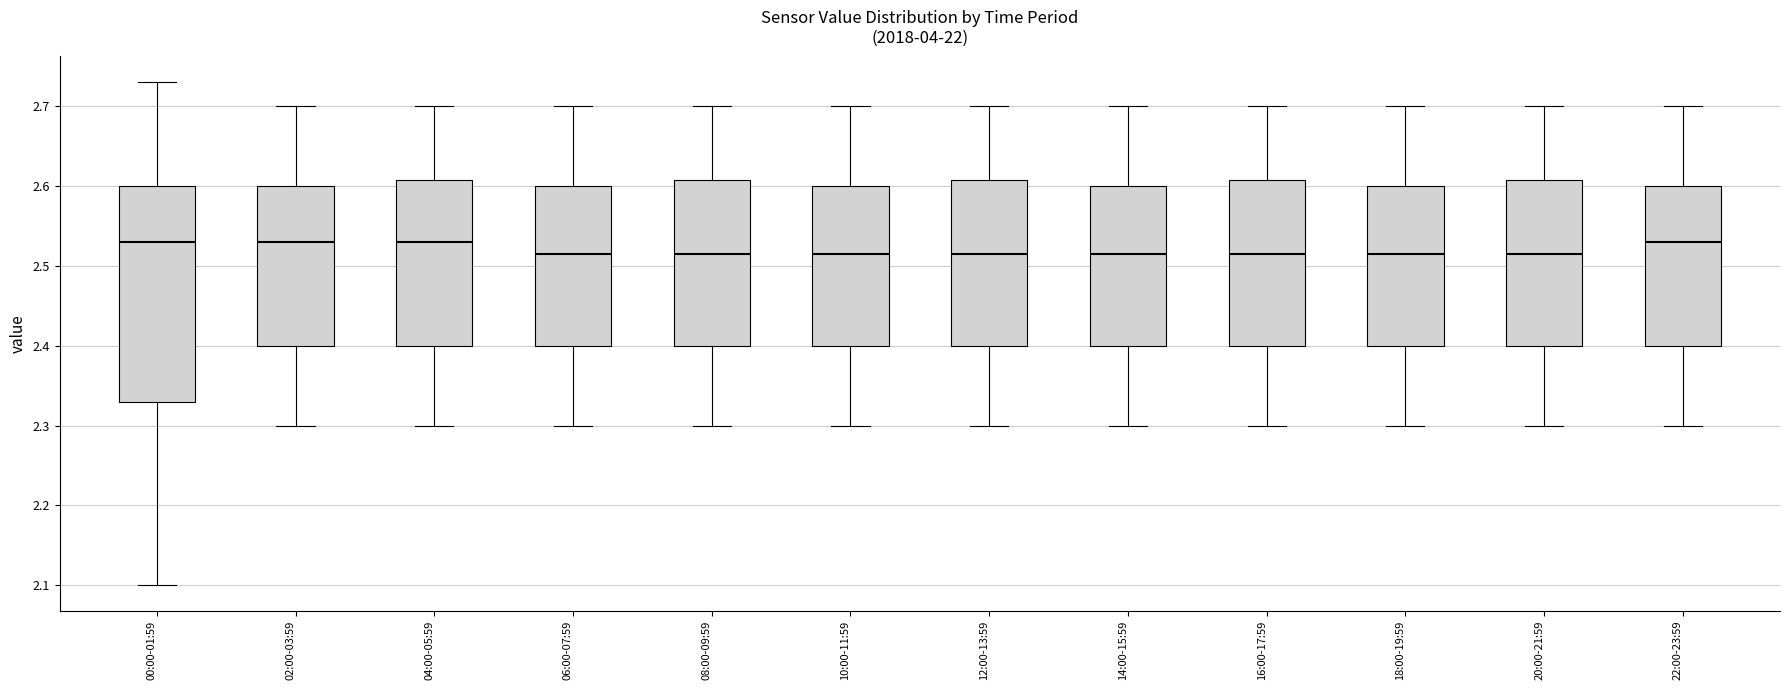

Reading left to right, transcribe this box plot: for each box, give where its median line is, the range the box spans, and where its two whiskers end, as read against the y-axis. The values are not printed on the chart, so give them approximately, as read against the axis.

00:00-01:59: median 2.53, box 2.33 to 2.60, whiskers 2.10 to 2.73
02:00-03:59: median 2.53, box 2.40 to 2.60, whiskers 2.30 to 2.70
04:00-05:59: median 2.53, box 2.40 to 2.61, whiskers 2.30 to 2.70
06:00-07:59: median 2.52, box 2.40 to 2.60, whiskers 2.30 to 2.70
08:00-09:59: median 2.52, box 2.40 to 2.61, whiskers 2.30 to 2.70
10:00-11:59: median 2.52, box 2.40 to 2.60, whiskers 2.30 to 2.70
12:00-13:59: median 2.52, box 2.40 to 2.61, whiskers 2.30 to 2.70
14:00-15:59: median 2.52, box 2.40 to 2.60, whiskers 2.30 to 2.70
16:00-17:59: median 2.52, box 2.40 to 2.61, whiskers 2.30 to 2.70
18:00-19:59: median 2.52, box 2.40 to 2.60, whiskers 2.30 to 2.70
20:00-21:59: median 2.52, box 2.40 to 2.61, whiskers 2.30 to 2.70
22:00-23:59: median 2.53, box 2.40 to 2.60, whiskers 2.30 to 2.70